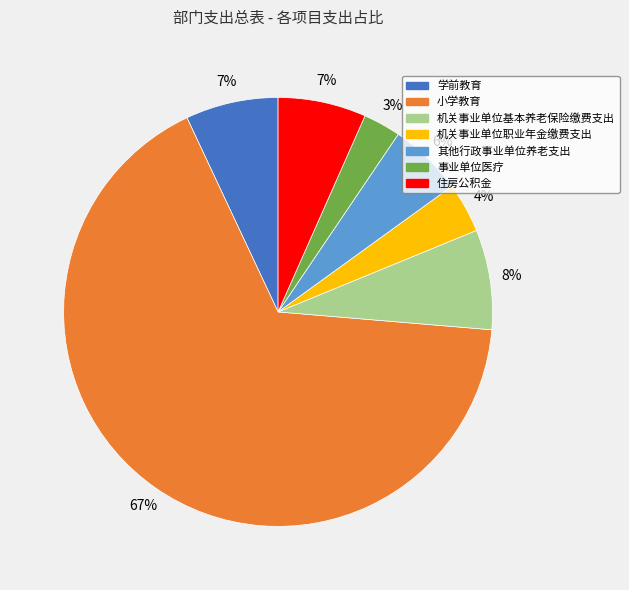

Which slice is the largest?

小学教育